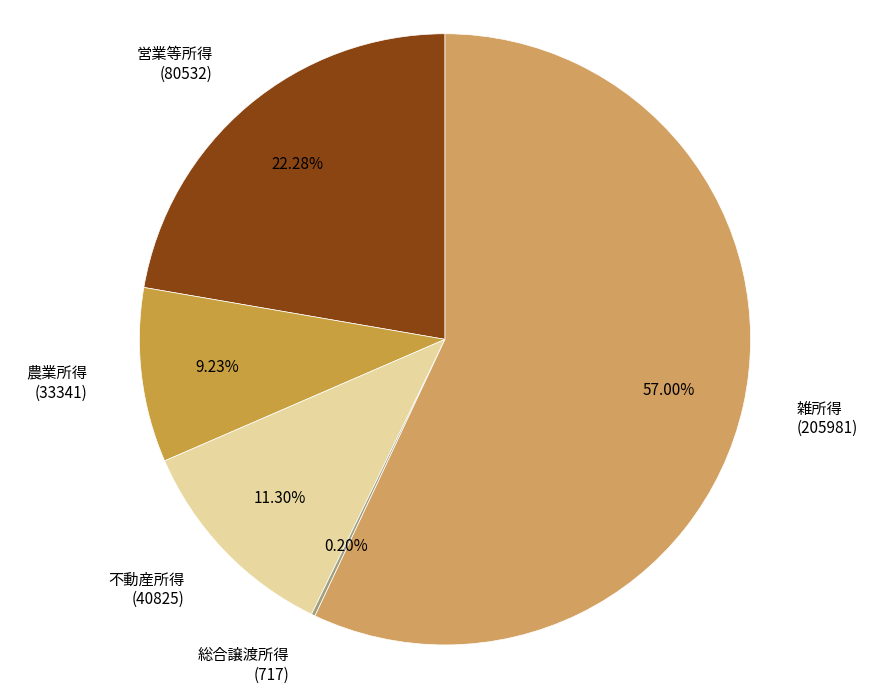

Is the sum of 農業所得 (33341) and 雑所得 (205981) greater than half?

Yes